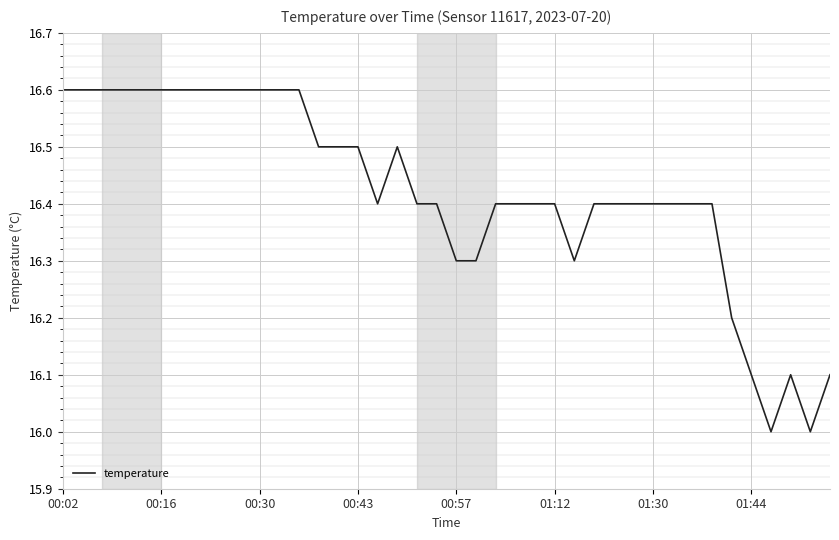

What is the minimum value shown in the chart?

16.0